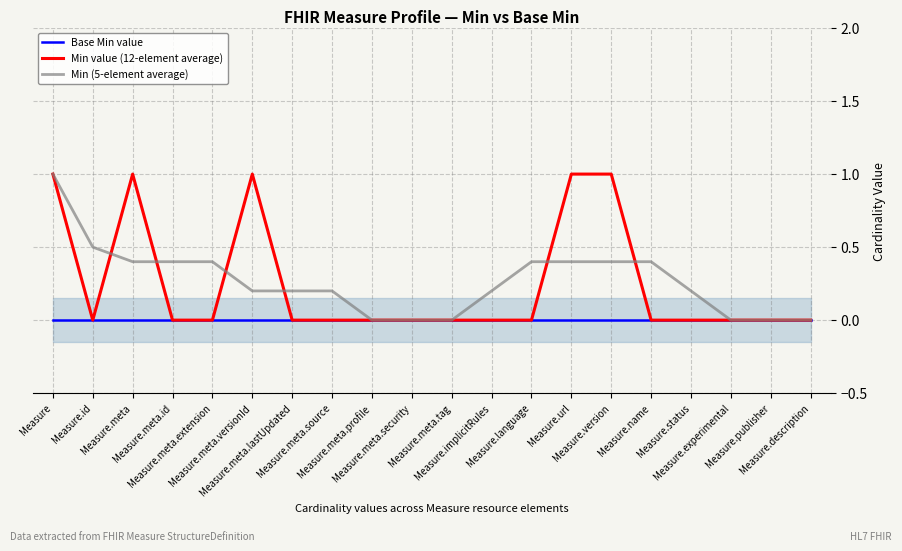

The Min value (12-element average) series shows 0.0 at Measure.meta.profile. True or false?

True